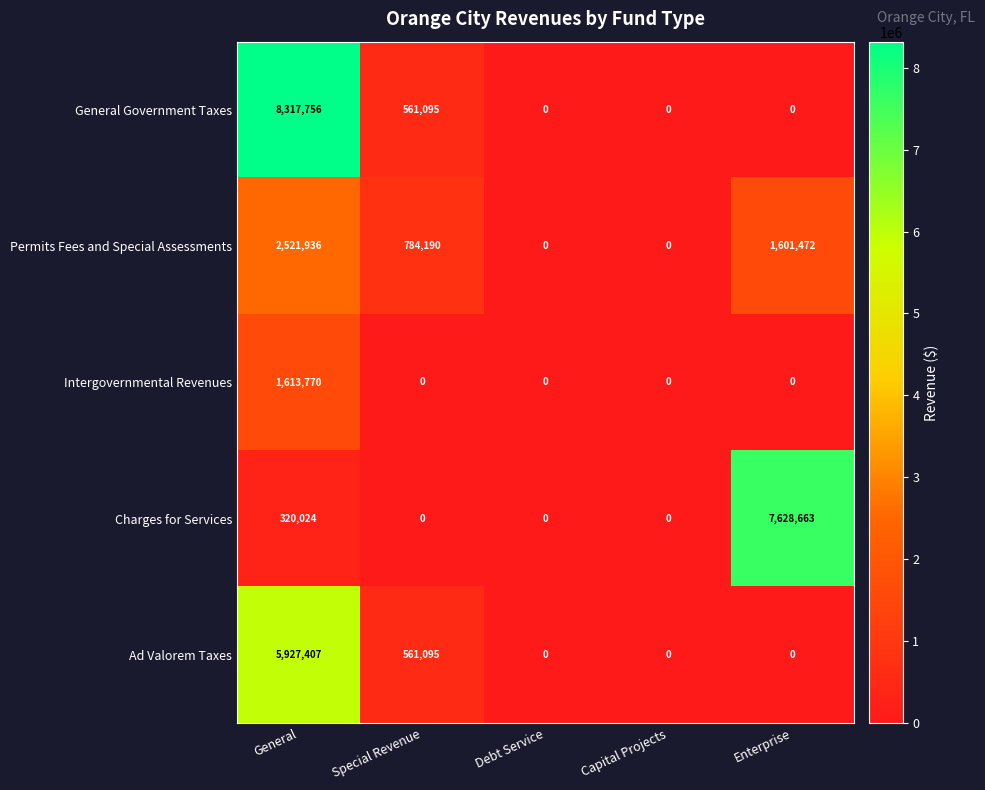

Rank the series by their maximum value, from lowest to highest.

Intergovernmental Revenues, Permits Fees and Special Assessments, Ad Valorem Taxes, Charges for Services, General Government Taxes